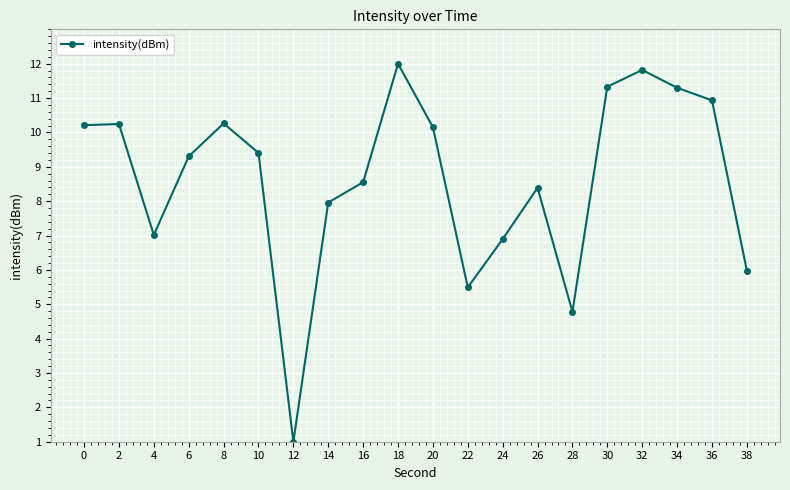

How many categories are shown in the chart?

20